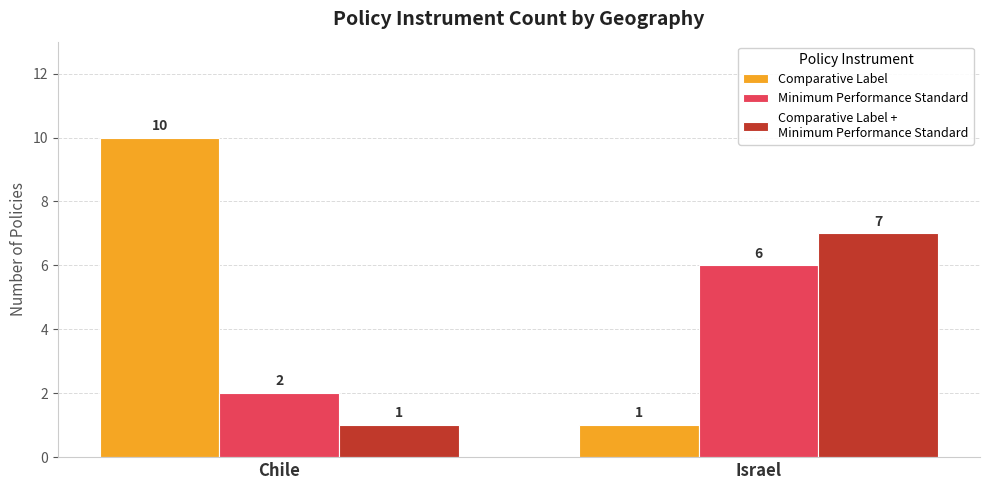

What is the difference between the highest and lowest values at Chile?

9